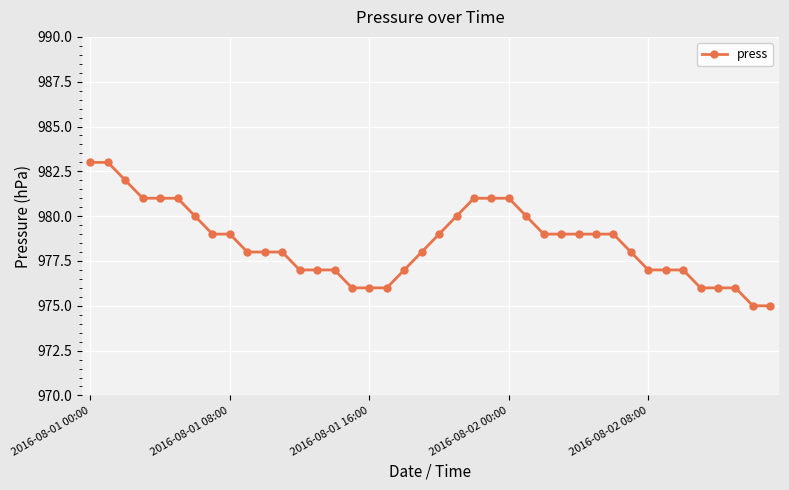

What is the sum of all values?

39141